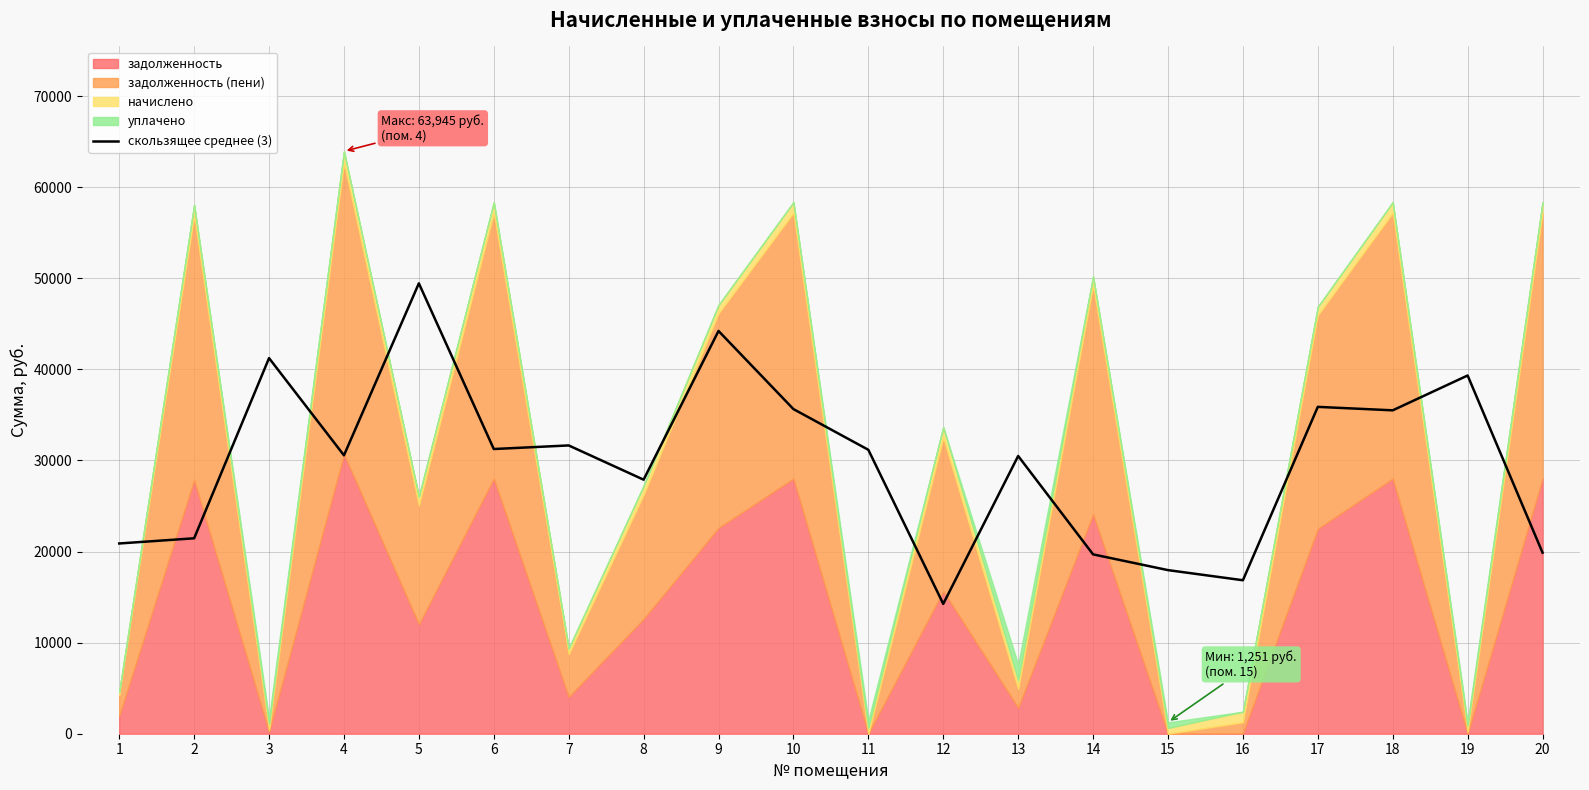

The value of скользящее среднее (3) at 2 is 21455.5. True or false?

True